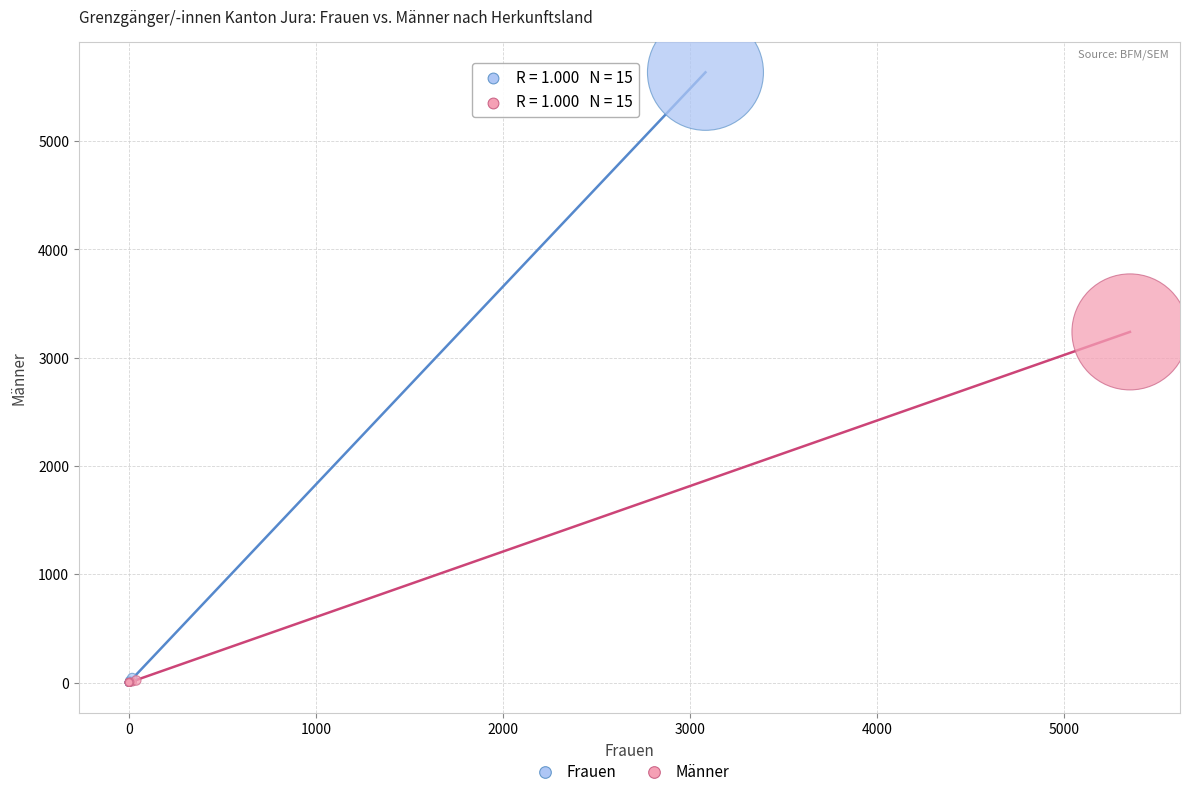

Which series has the largest Y range (max minus min)?

Frauen